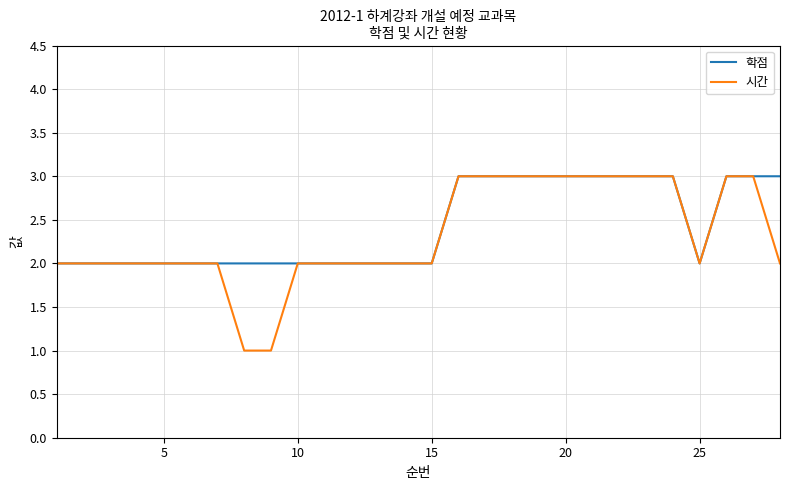

Reading left to right, transcribe all the data shown in this chart.

학점: 2	2	2	2	2	2	2	2	2	2	2	2	2	2	2	3	3	3	3	3	3	3	3	3	2	3	3	3
시간: 2	2	2	2	2	2	2	1	1	2	2	2	2	2	2	3	3	3	3	3	3	3	3	3	2	3	3	2